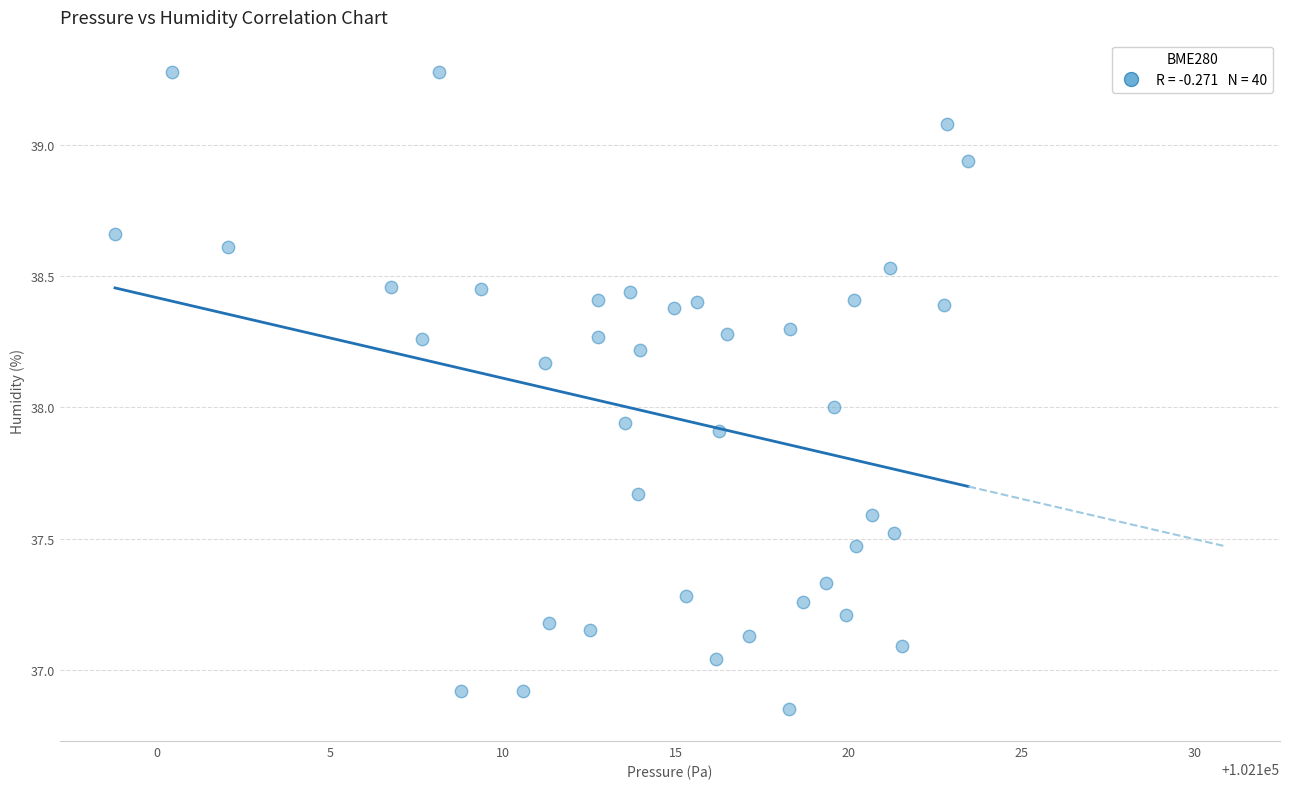

What is the range of Y values (max minus min)?

2.4